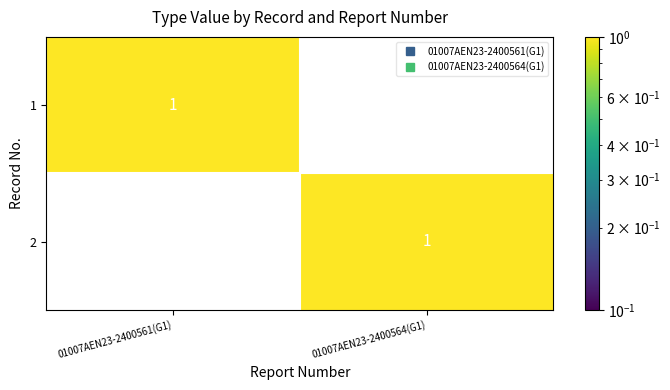

Is it true that 2 equals 1 at 01007AEN23-2400564(G1)?

True